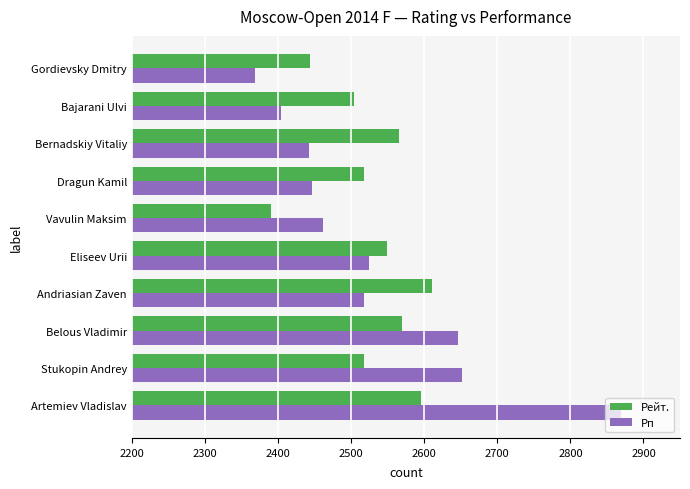

Is the value of Рейт. at Stukopin Andrey greater than the value of Рп at Bernadskiy Vitaliy?

Yes